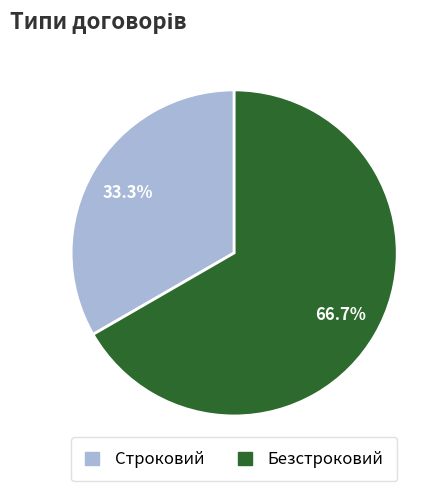

Rank the categories by value from lowest to highest.

Строковий, Безстроковий